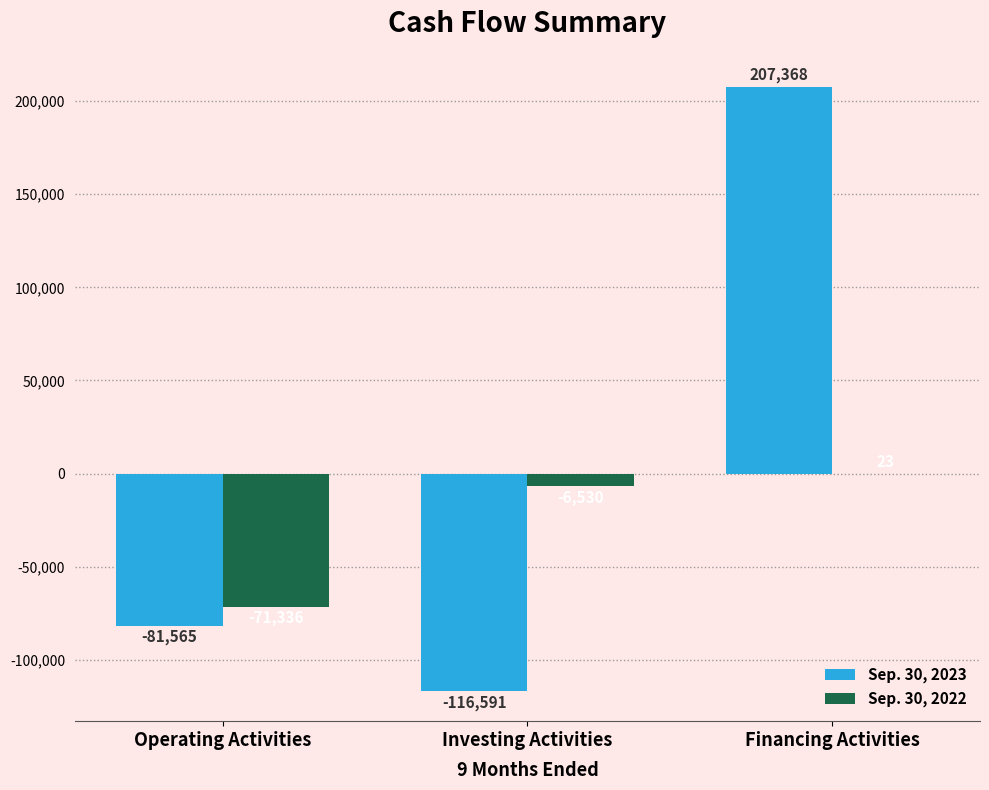

What is the average value of the Sep. 30, 2022 series?

-25948